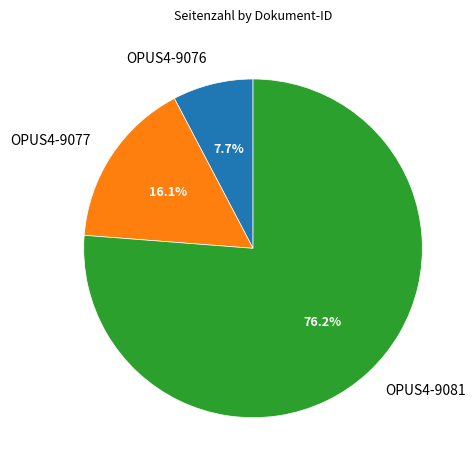

The OPUS4-9081 slice represents 76% of the pie. True or false?

True